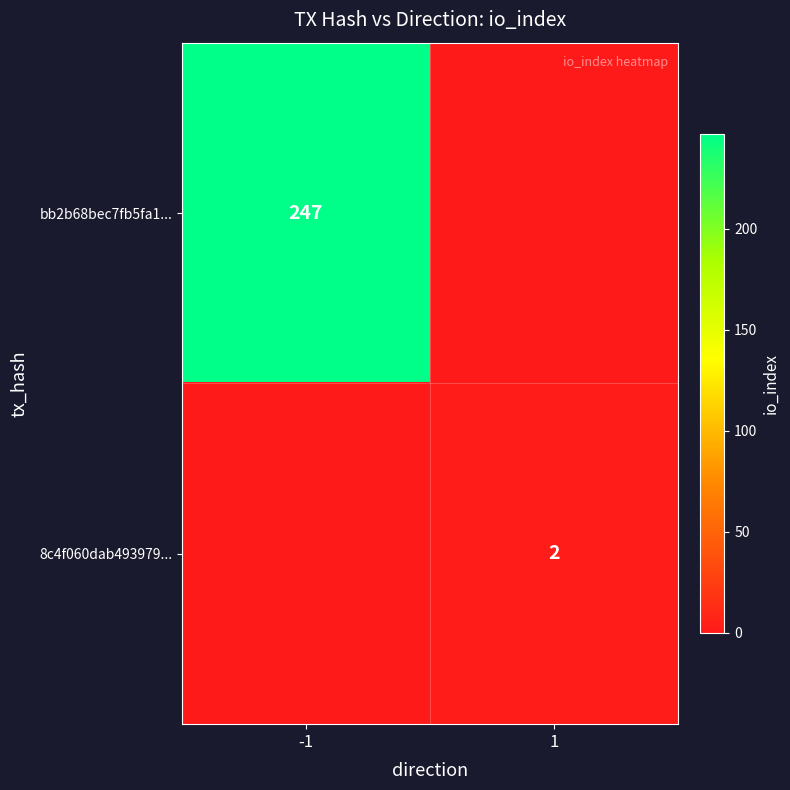

Is it true that bb2b68bec7fb5fa1... equals 380 at -1?

False